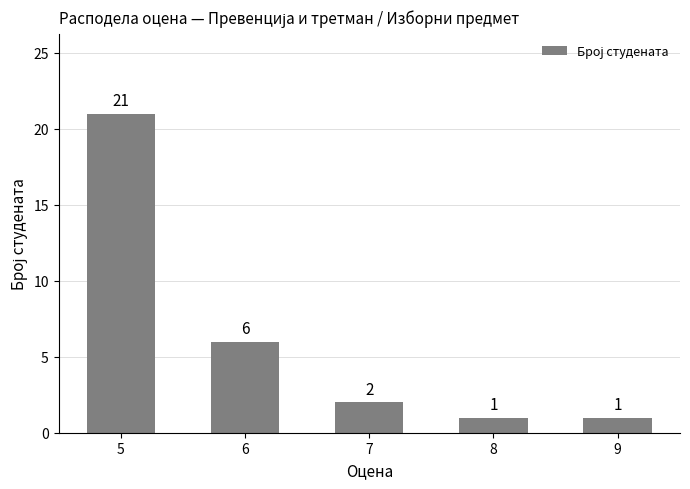

What is the change in value from 5 to 6?

-15